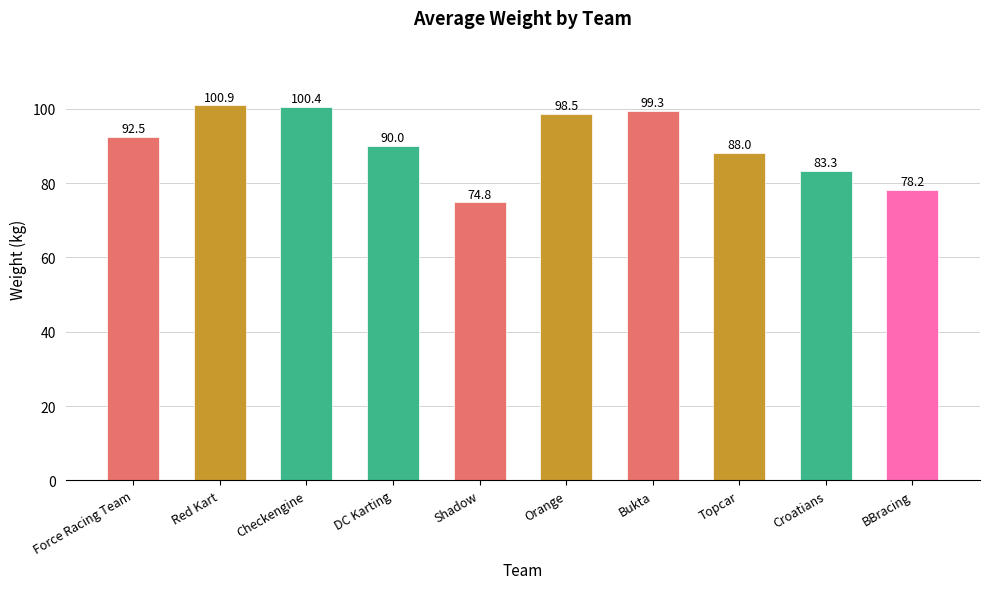

True or false: the data shows 41.1 at Shadow.

False